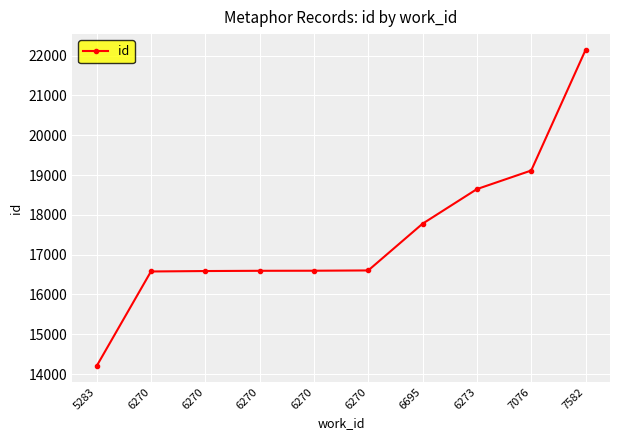

How many data points are less than 16604?

5